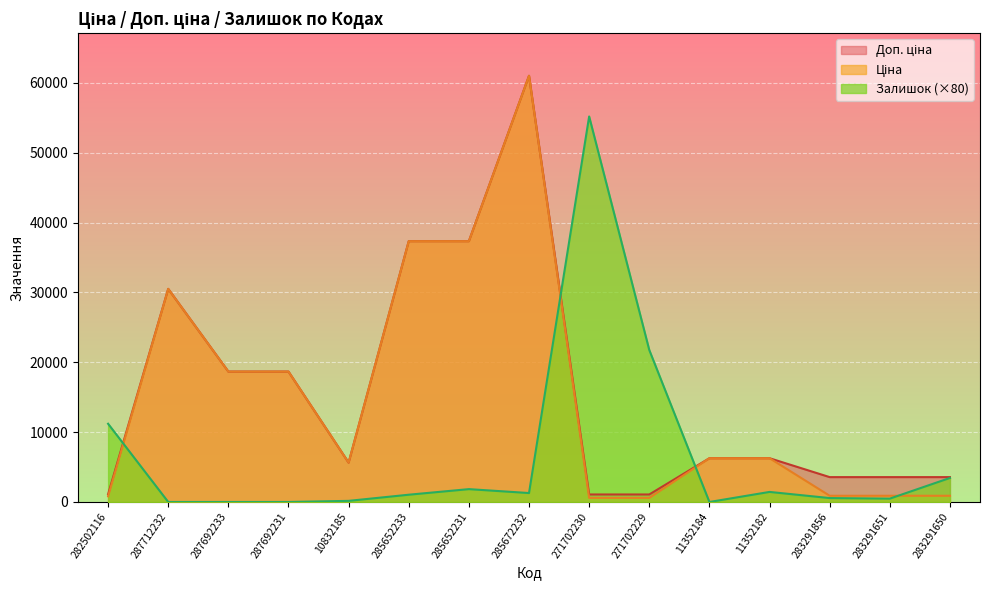

Is it true that Доп. ціна equals 3559.7 at 283291856?

True